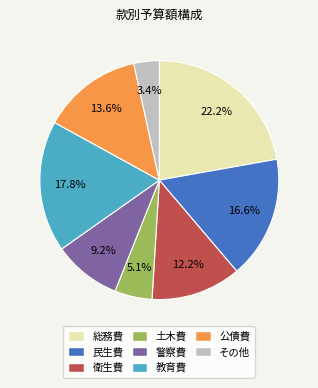

To the nearest percent, what percentage of the pie is 民生費?

17%